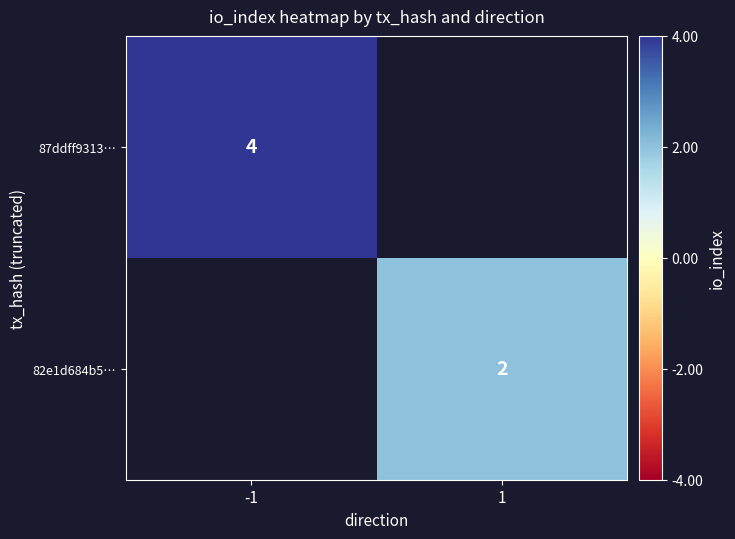

Is the value of 82e1d684b5… at 1 greater than the value of 87ddff9313… at -1?

No